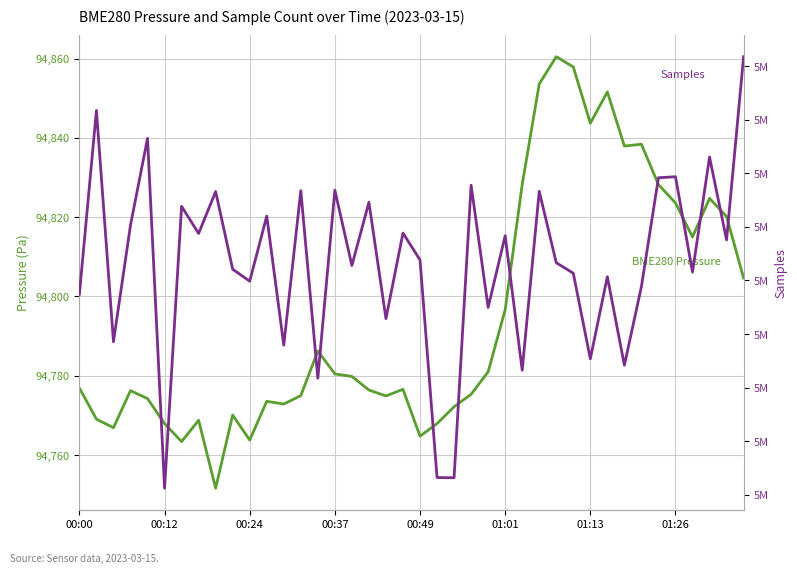

Reading right to left, transcribe all the data shown in this chart.

BME280 Pressure: 94804.7	94820.2	94824.8	94815.0	94823.6	94828.2	94838.4	94837.9	94851.6	94843.7	94857.9	94860.5	94853.6	94828.2	94796.7	94781.0	94775.3	94772.2	94767.9	94764.8	94776.6	94774.9	94776.4	94779.8	94780.5	94786.2	94775.0	94772.9	94773.6	94763.8	94770.1	94751.7	94768.8	94763.4	94767.9	94774.2	94776.2	94766.9	94769.1	94776.9
Samples: 5098360.0	5091515.0	5094610.0	5090313.0	5093875.0	5093837.0	5089772.0	5086833.0	5090141.0	5087073.0	5090270.0	5090662.0	5093332.0	5086647.0	5091671.0	5088992.0	5093558.0	5082629.0	5082637.0	5090767.0	5091770.0	5088573.0	5092921.0	5090558.0	5093372.0	5086347.0	5093353.0	5087583.0	5092403.0	5089972.0	5090419.0	5093321.0	5091755.0	5092769.0	5082240.0	5095309.0	5092066.0	5087711.0	5096352.0	5089487.0